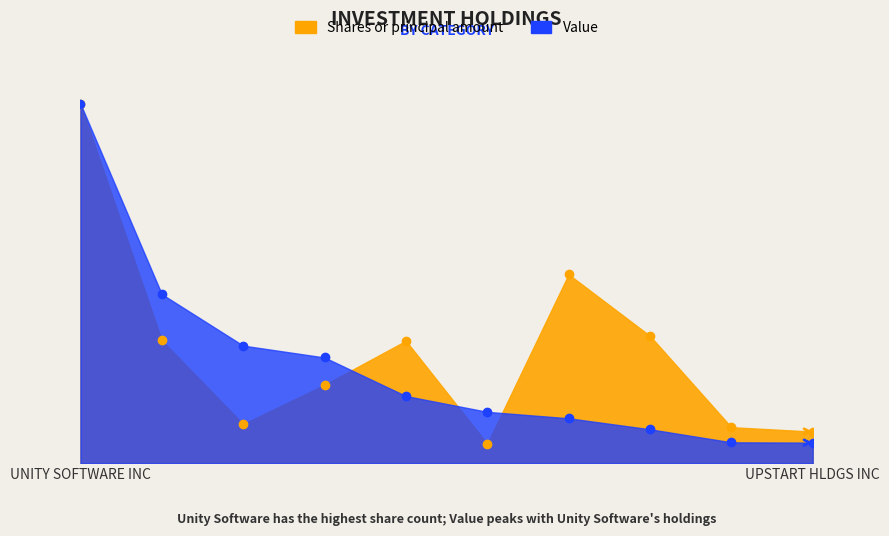

What is the difference between the second highest and minimum values in the Shares or principal amount series?

0.5